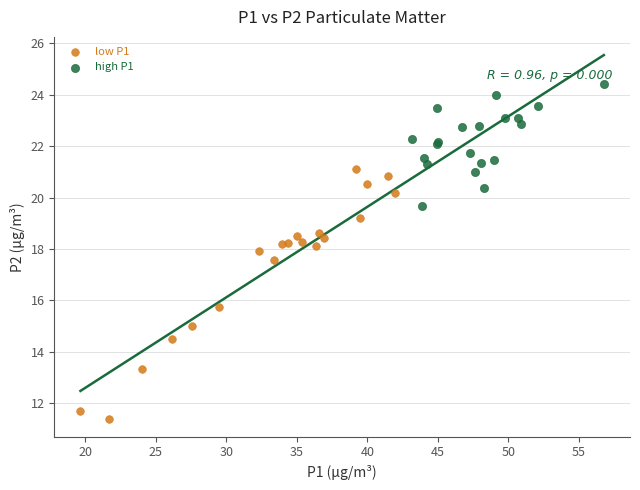

What are all the series names shown in the legend?

low P1, high P1